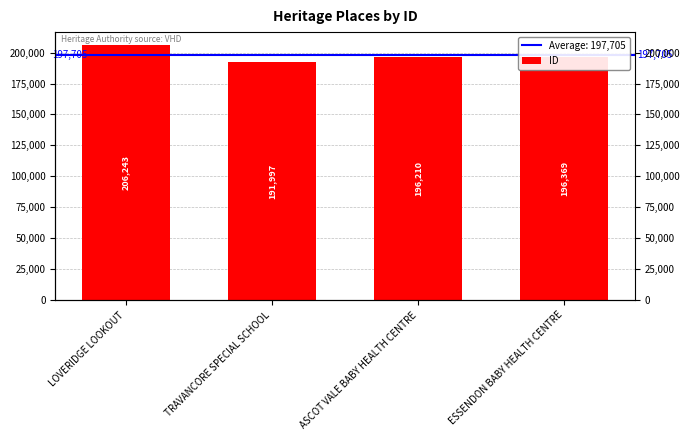

At which label does the data first exceed 196369?

LOVERIDGE LOOKOUT